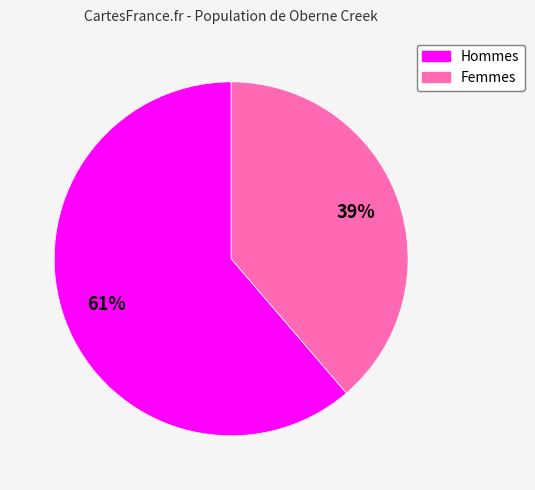

To the nearest percent, what is the average slice percentage?

50%